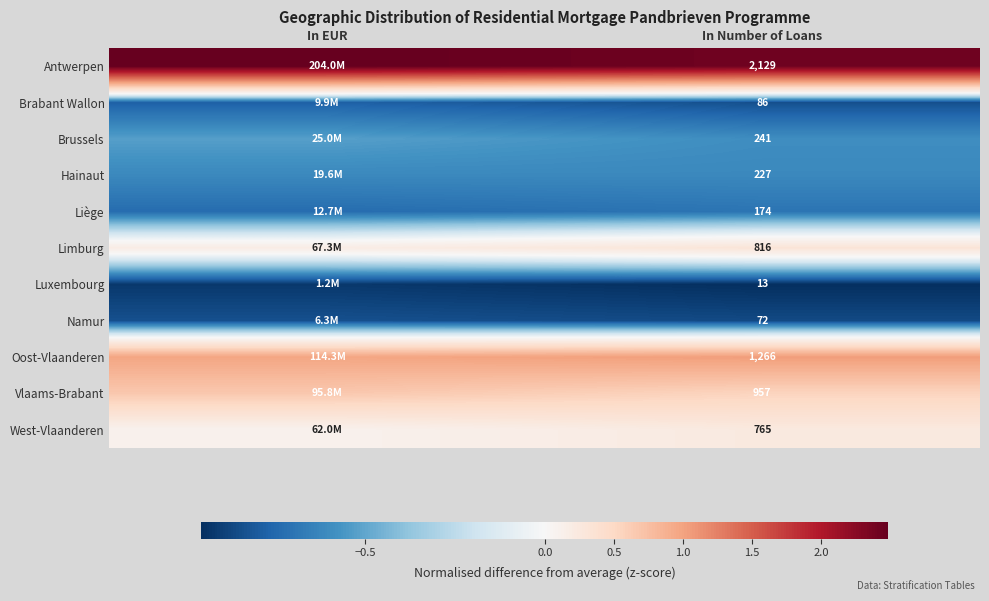

Is the value of Limburg at In Number of Loans greater than the value of Antwerpen at In Number of Loans?

No